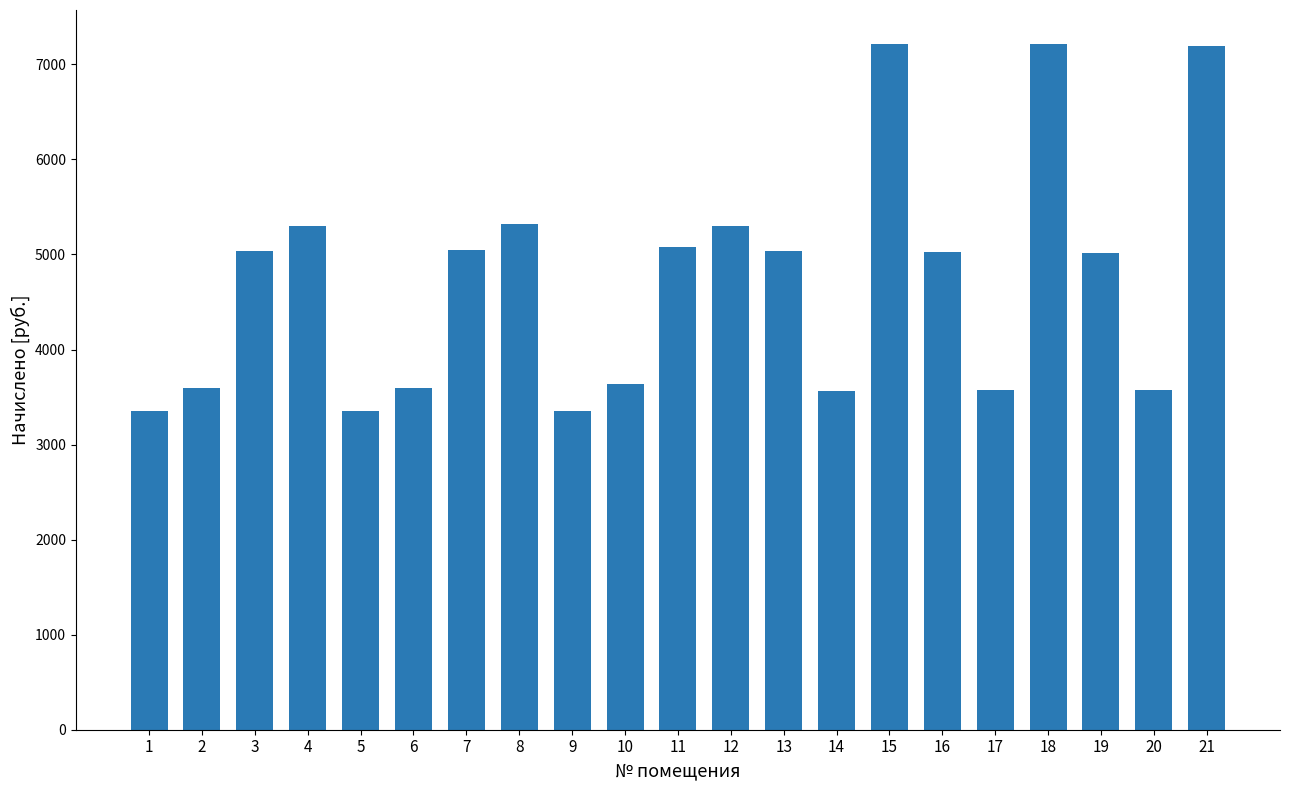

Approximately how many times larger is the value at 17 compared to 5?

1.1